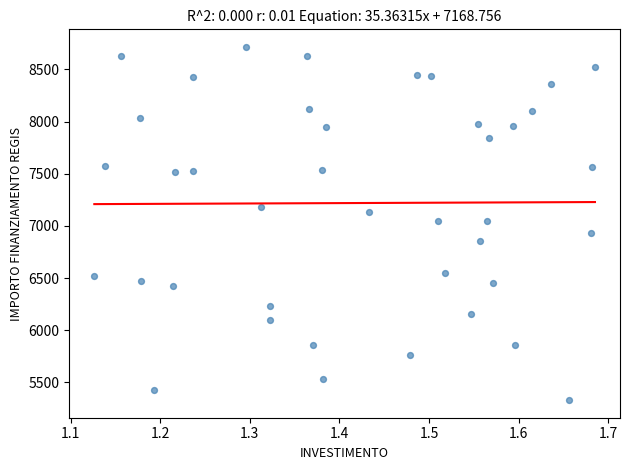

What is the range of X values (max minus min)?

0.6